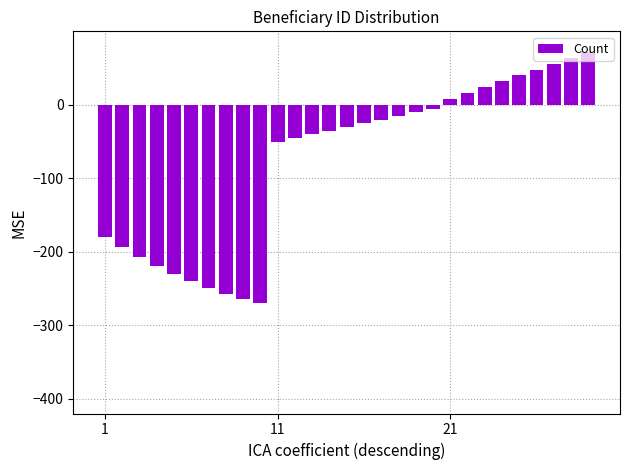

What is the greatest value displayed?

72